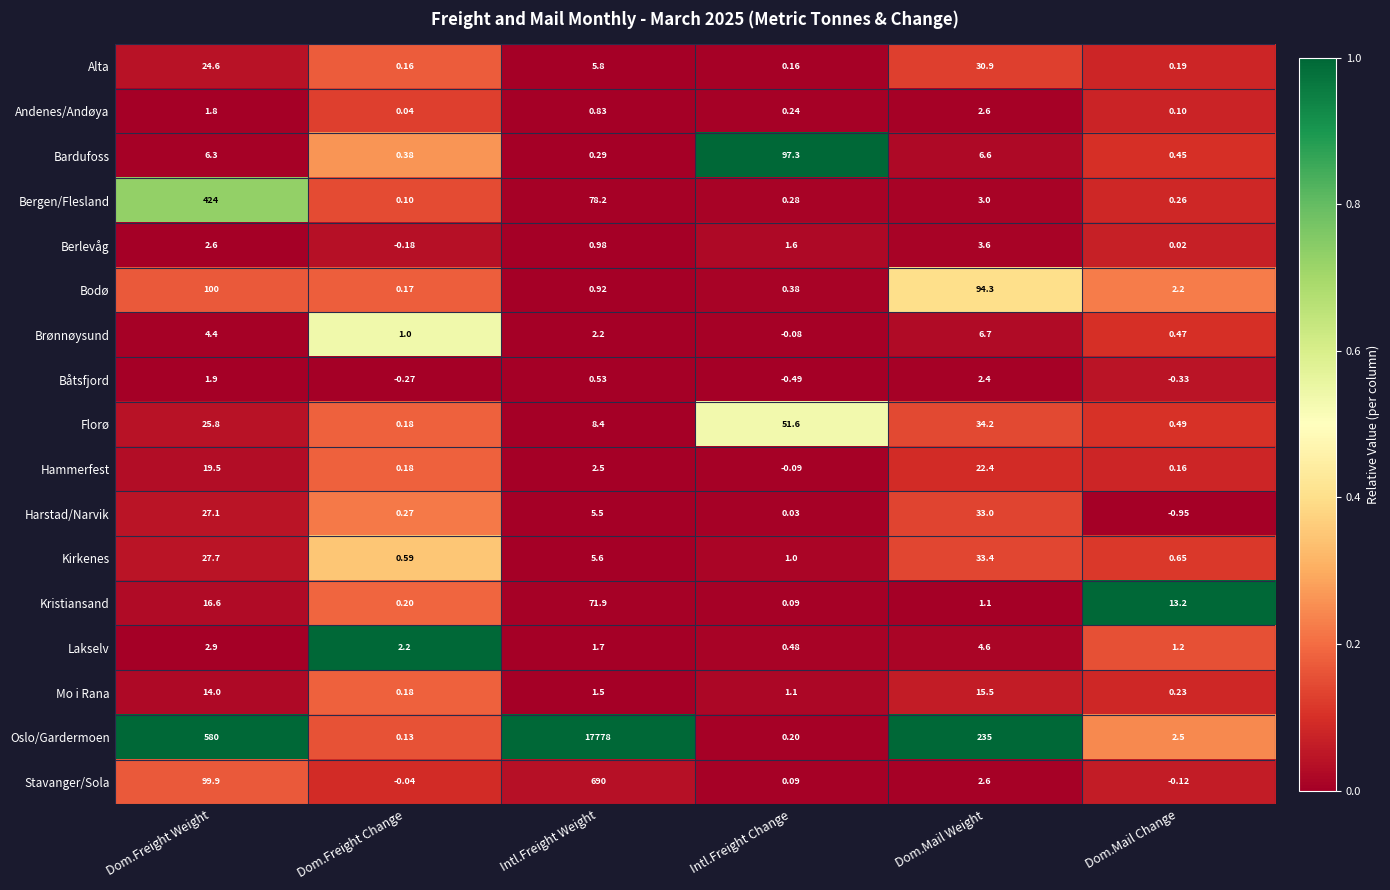

Which label corresponds to the largest value in the chart?

Intl.Freight Weight